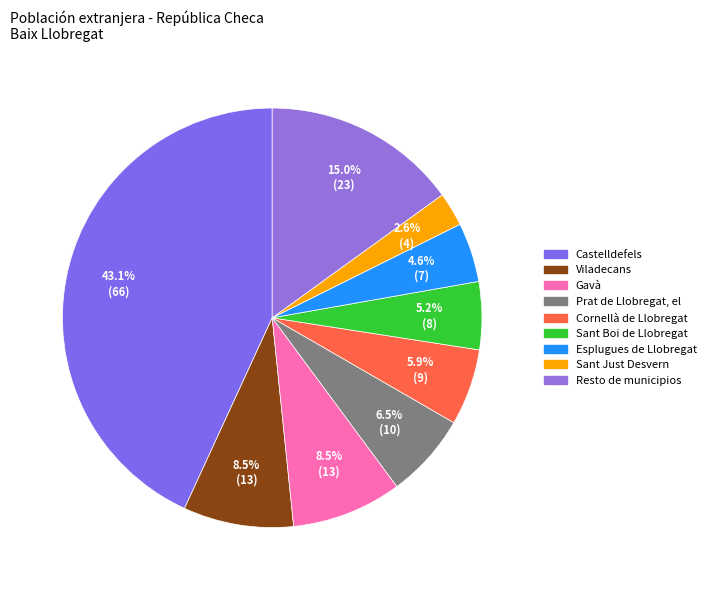

Approximately how many times larger is the value at Cornellà de Llobregat compared to Prat de Llobregat, el?

0.9